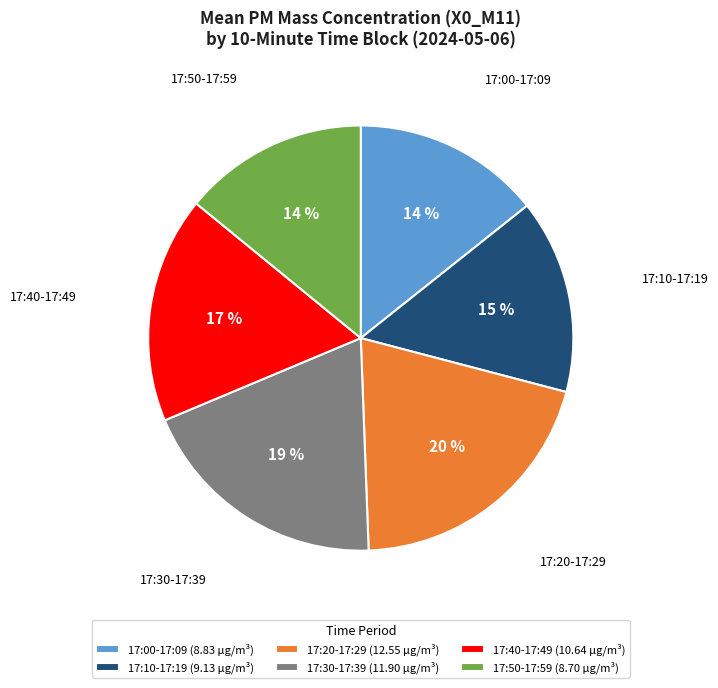

Which slice is the largest?

17:20-17:29 (12.55 µg/m³)